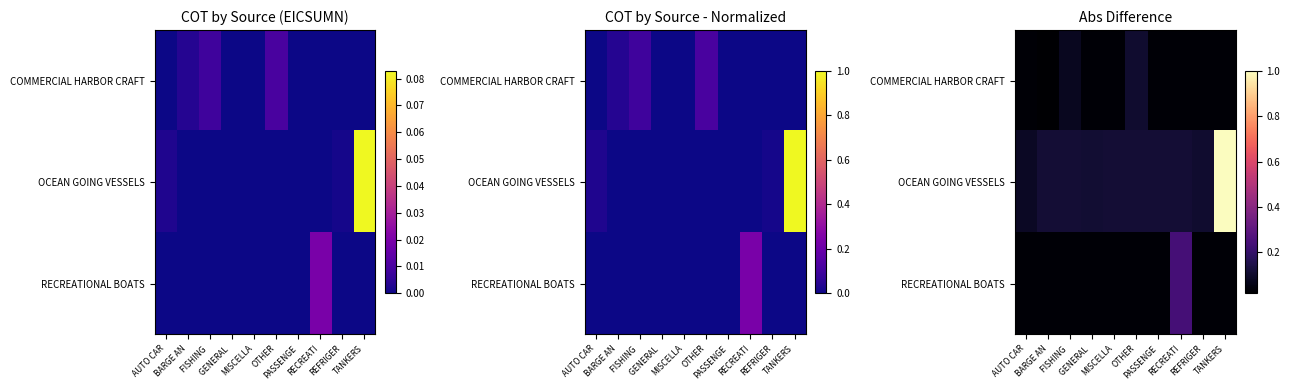

List the series in order of their peak value, highest first.

OCEAN GOING VESSELS, RECREATIONAL BOATS, COMMERCIAL HARBOR CRAFT